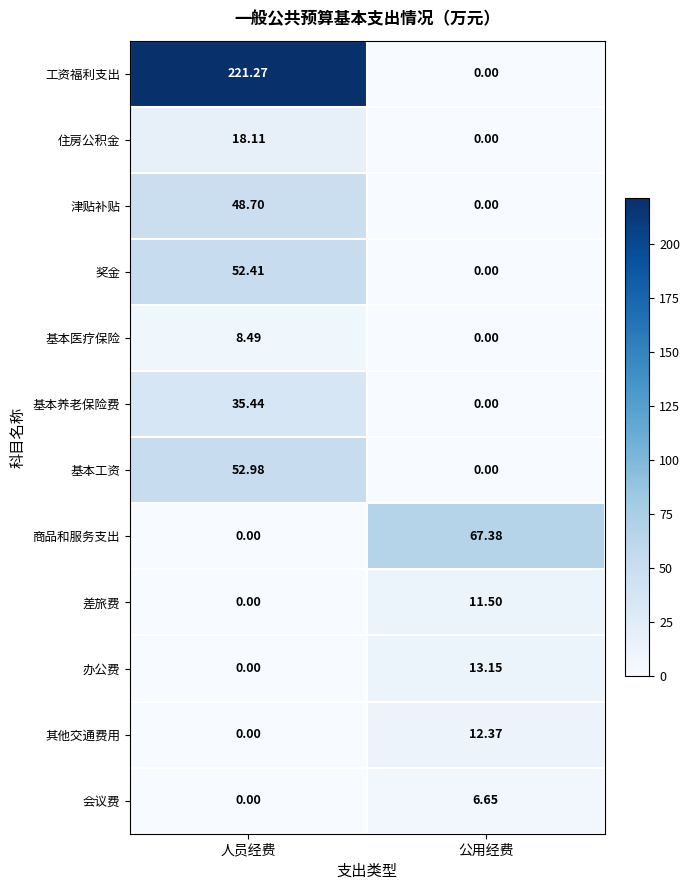

At which label is 办公费 closest to 6?

人员经费